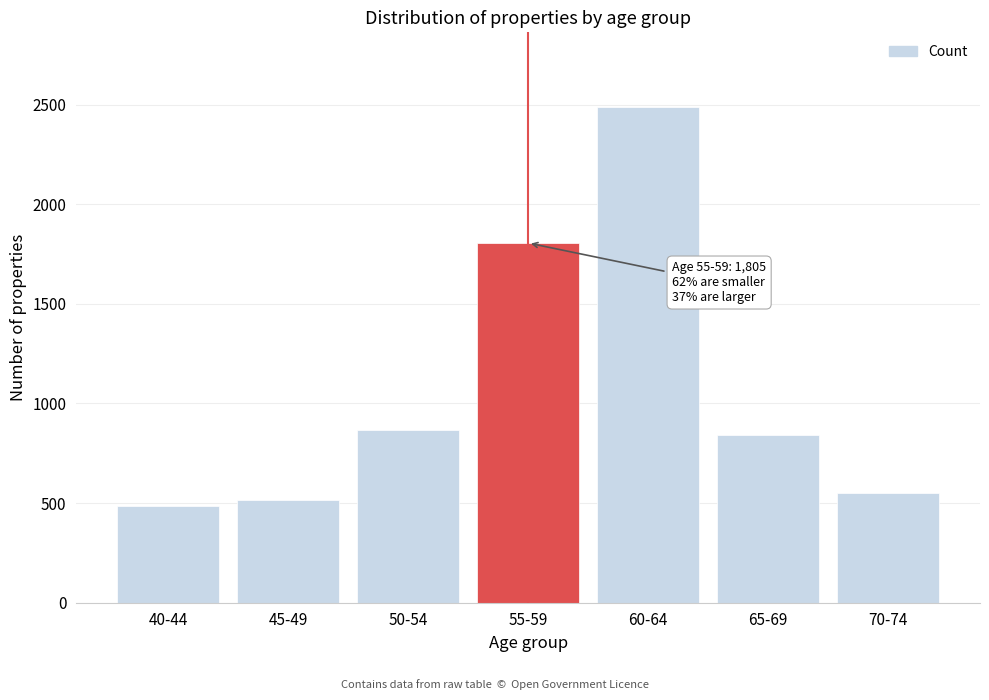

Reading left to right, list all the values displayed in this chart.

40-44=483	45-49=516	50-54=867	55-59=1805	60-64=2489	65-69=844	70-74=549